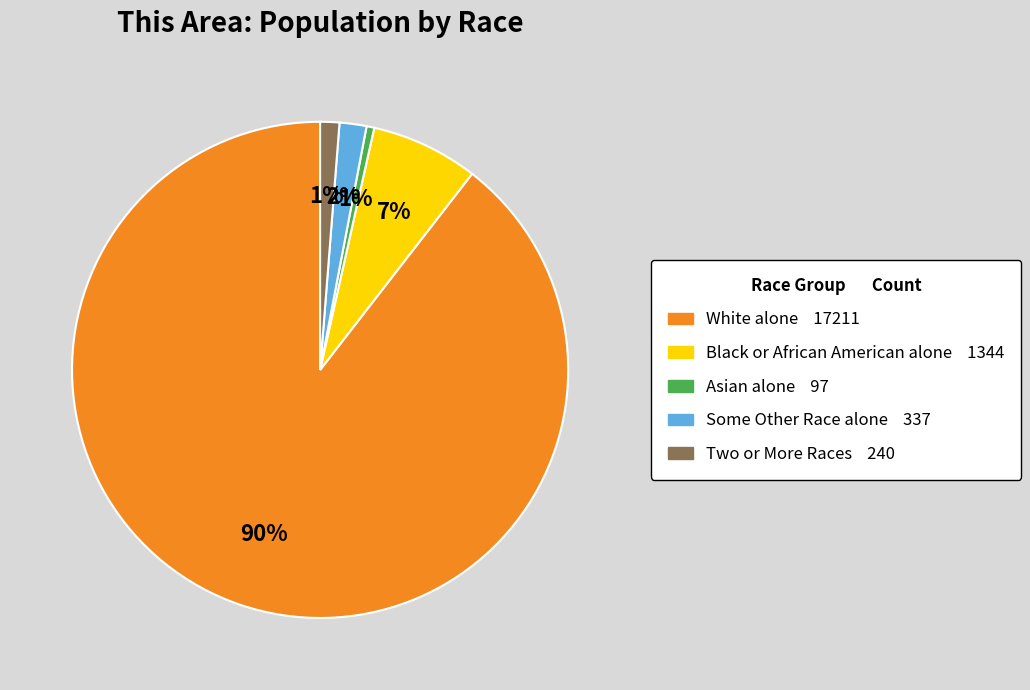

How many slices are in this pie chart?

5